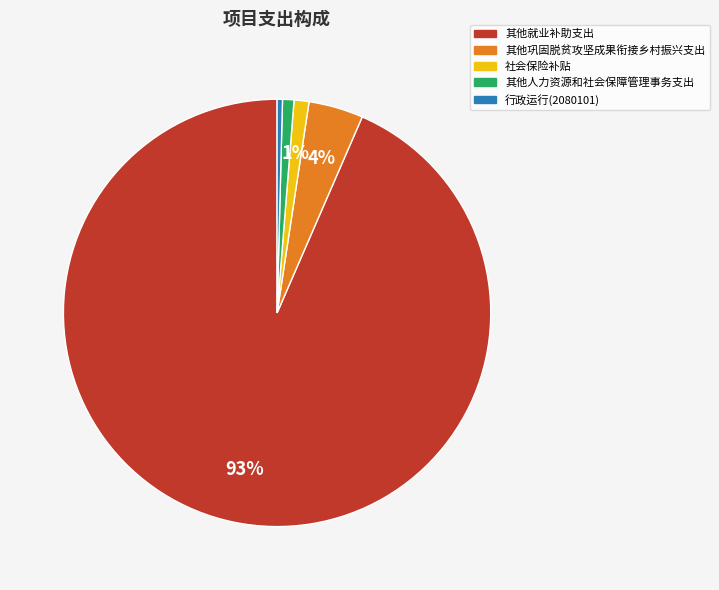

To the nearest percent, what is the combined percentage of 其他人力资源和社会保障管理事务支出 and 行政运行(2080101)?

1%